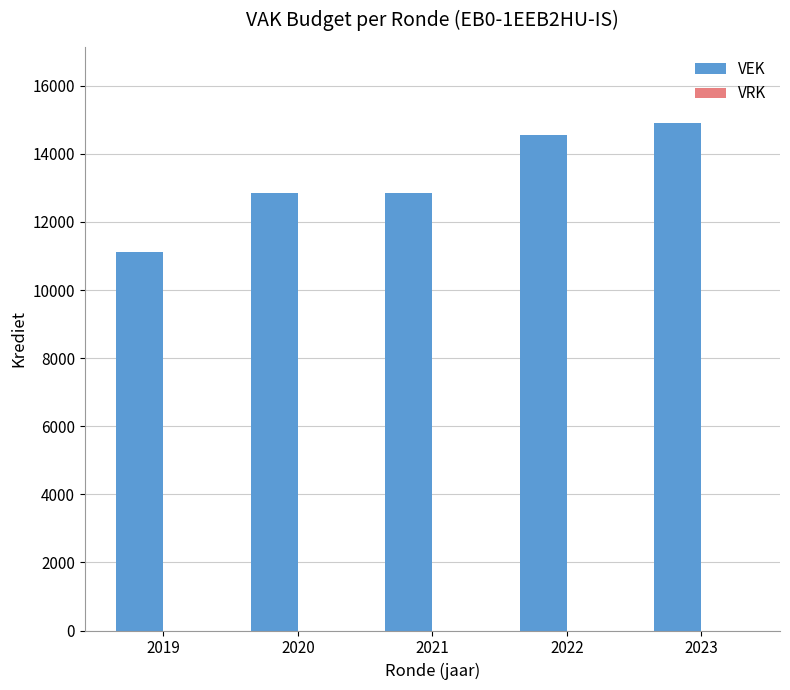

What is the value of the 5th bar from the left?

14903